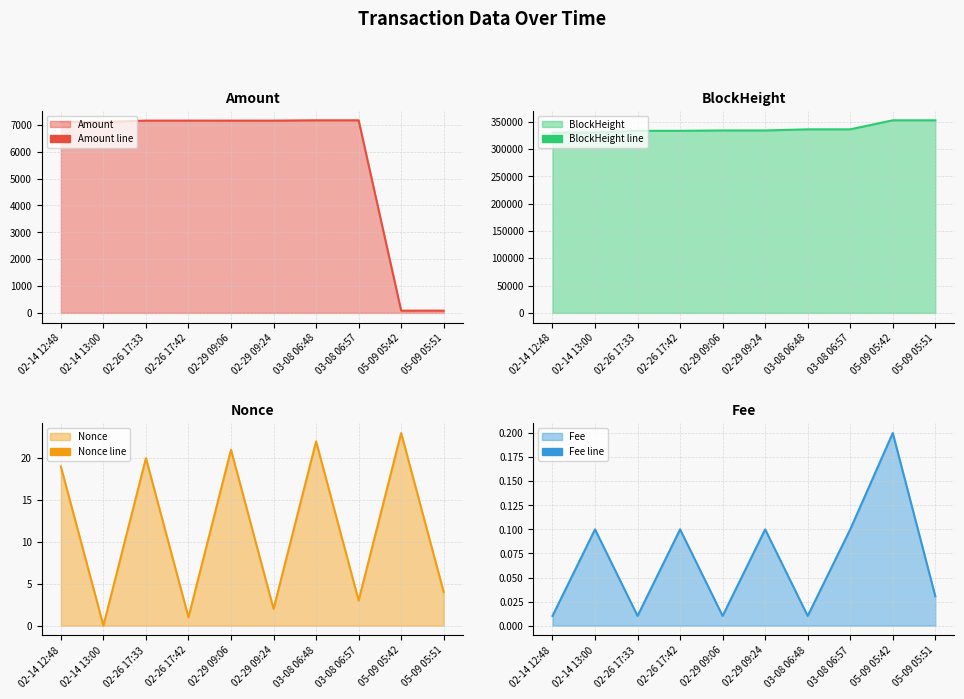

How many values in the Nonce line series are below 19?

5